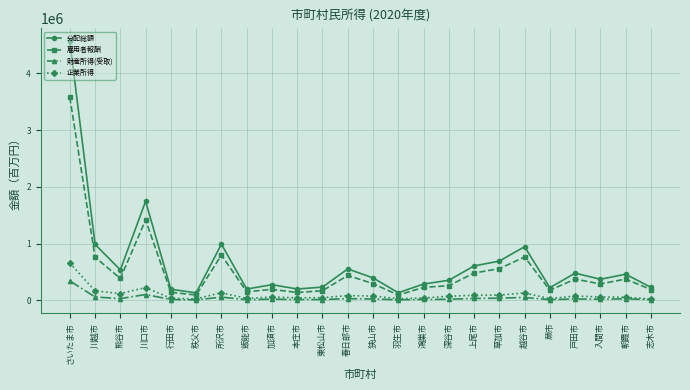

How many series are shown in this chart?

4